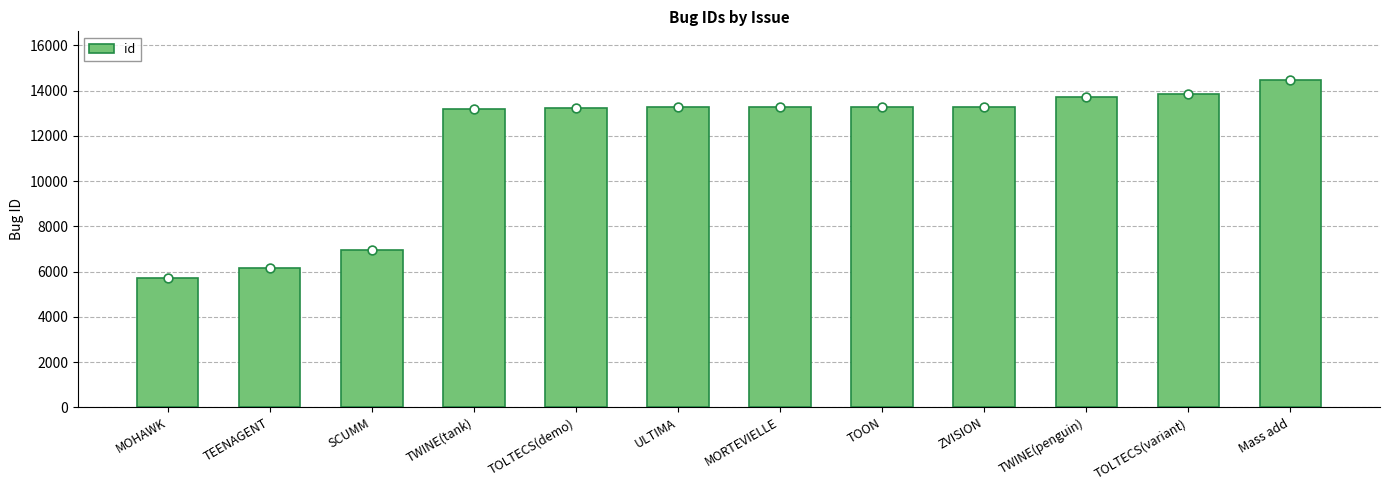

Approximately how many times larger is the value at TOLTECS(variant) compared to TWINE(tank)?

1.1